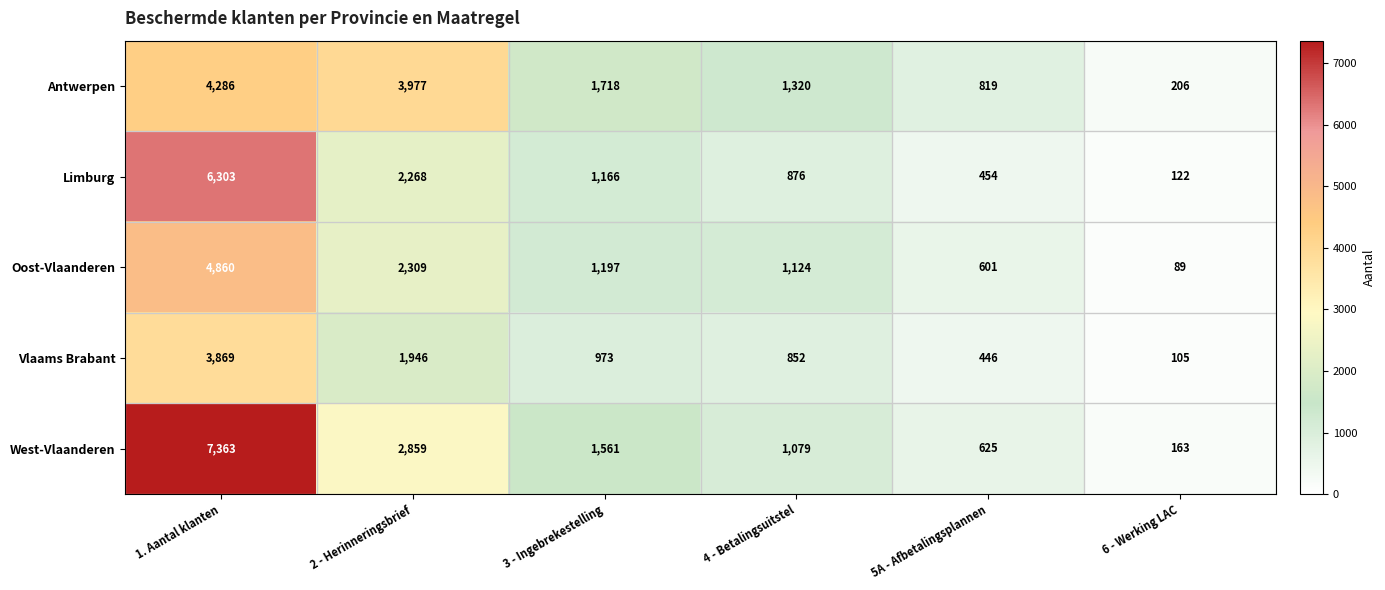

What is the total value across all series at 4 - Betalingsuitstel?

5251